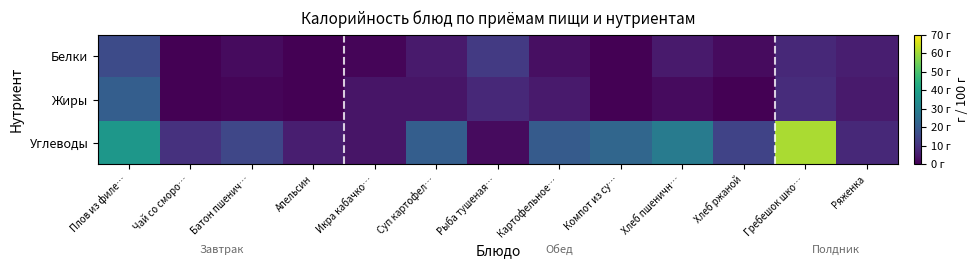

What is the spread (max minus min) of values at Икра кабачко…?

3